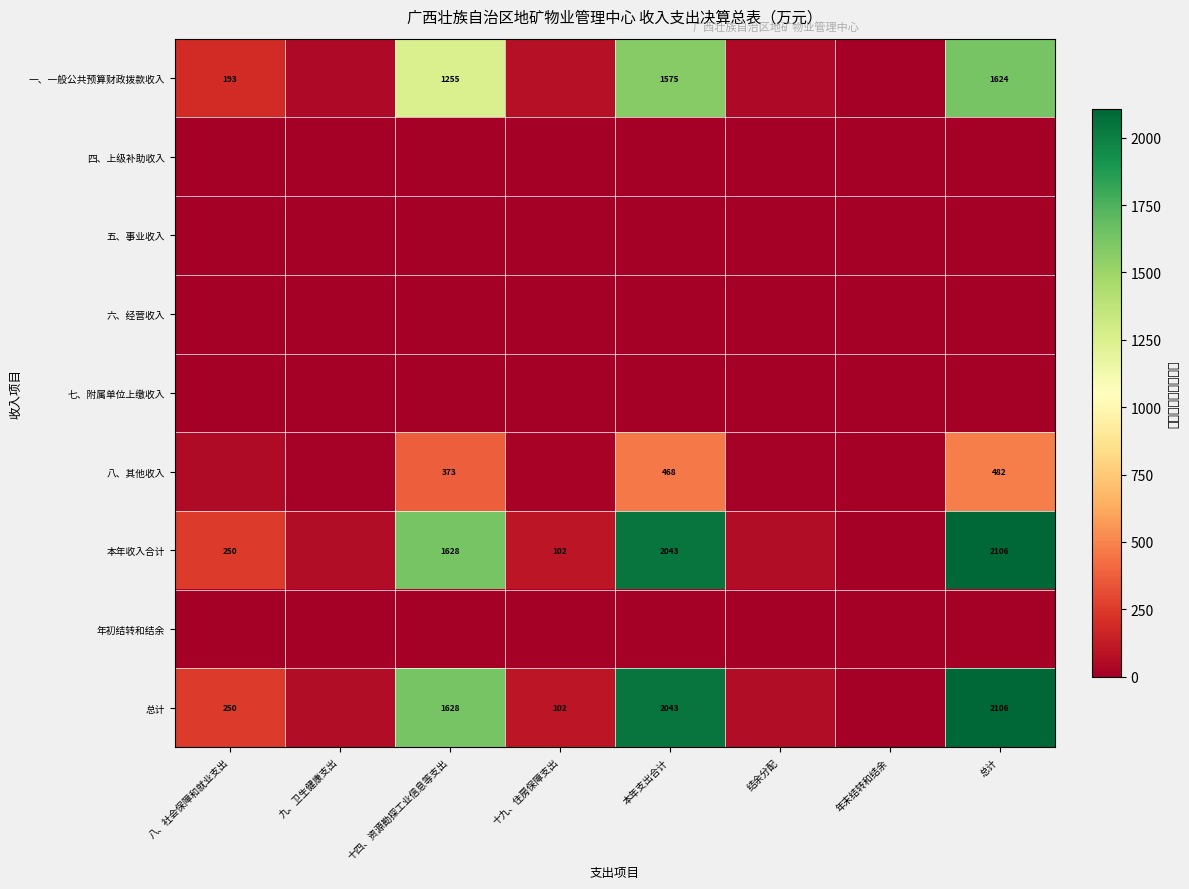

What is the spread (max minus min) of values at 十四、资源勘探工业信息等支出?

1628.2